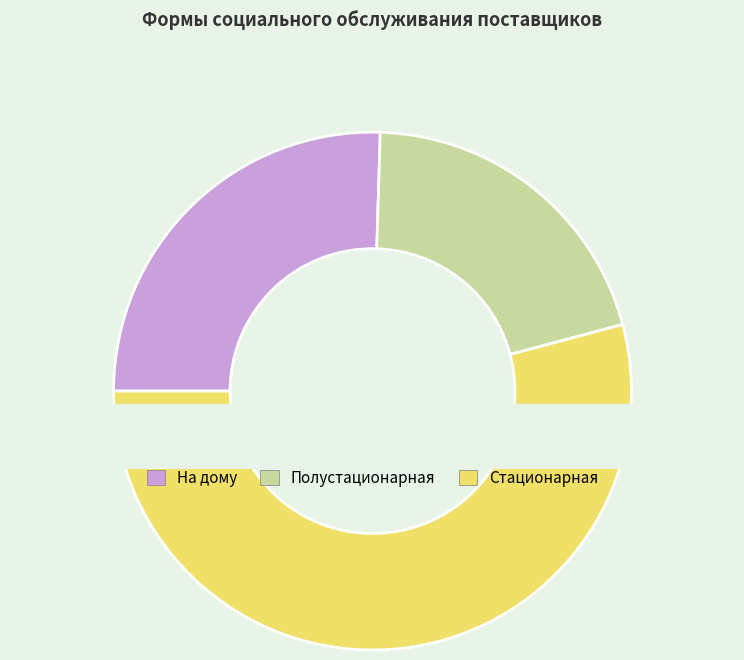

True or false: На дому accounts for 25% of the total.

True